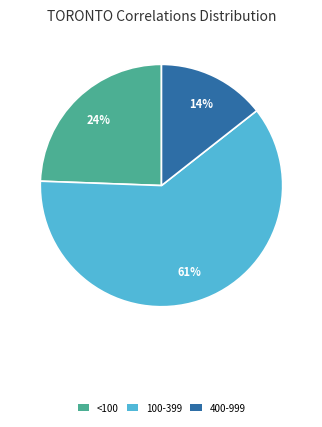

How many slices are in this pie chart?

3